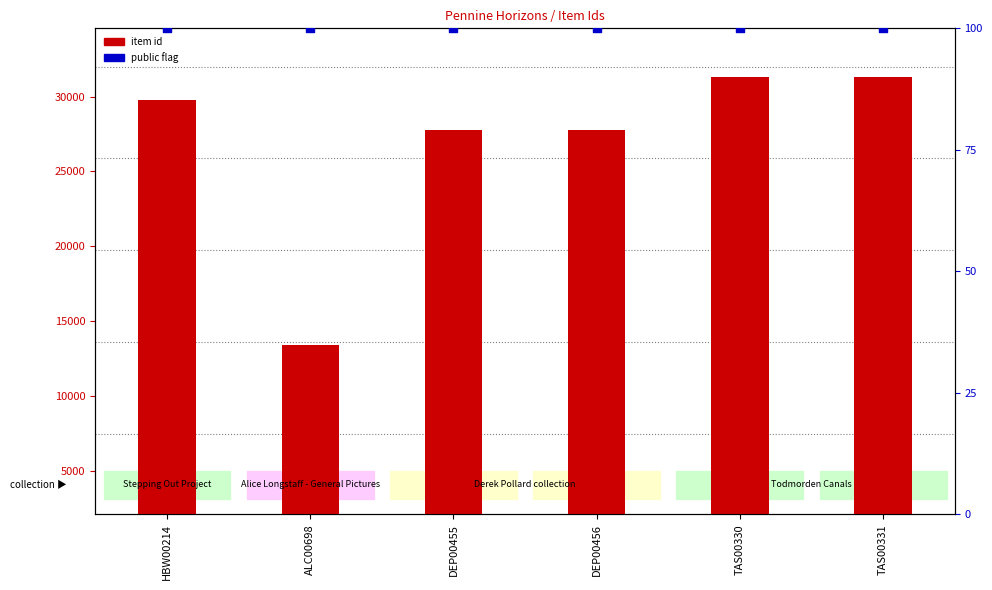

Which series has the largest total across all categories?

item id (normalized)